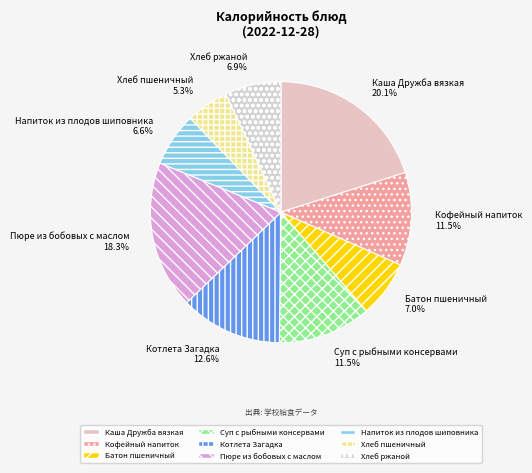

How many slices are in this pie chart?

9